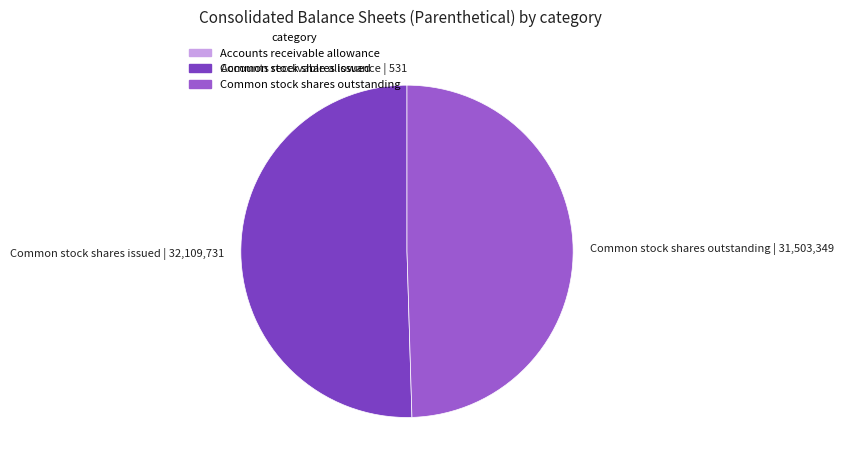

Between Common stock shares issued and Common stock shares outstanding, which is larger?

Common stock shares issued